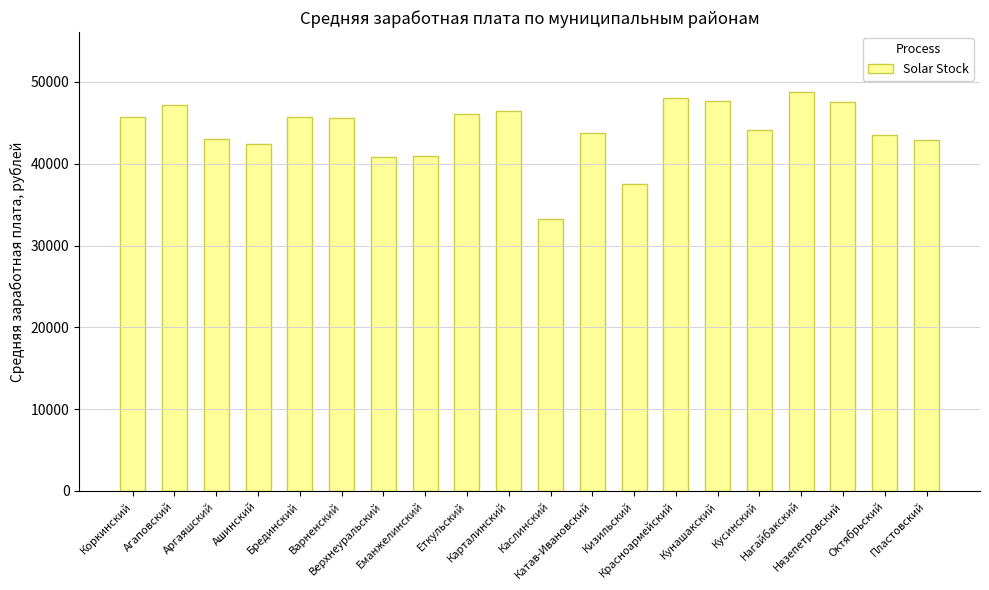

What is the label of the 1st bar from the right?

Пластовский